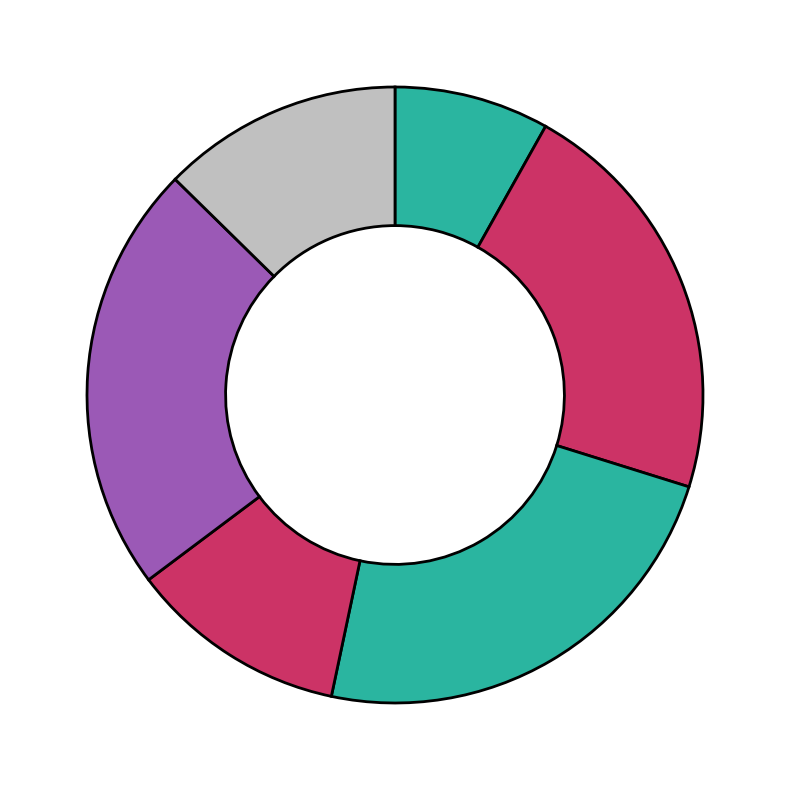

How many segments does this pie chart have?

6